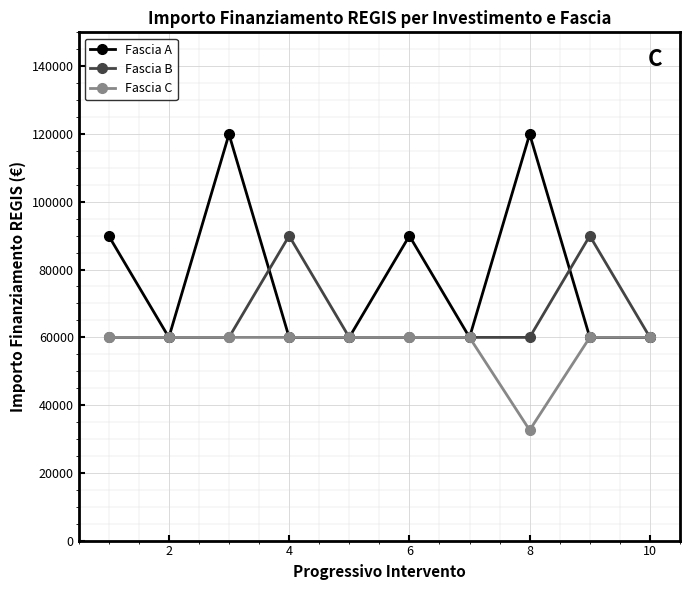

What is the minimum value shown in the chart?

32589